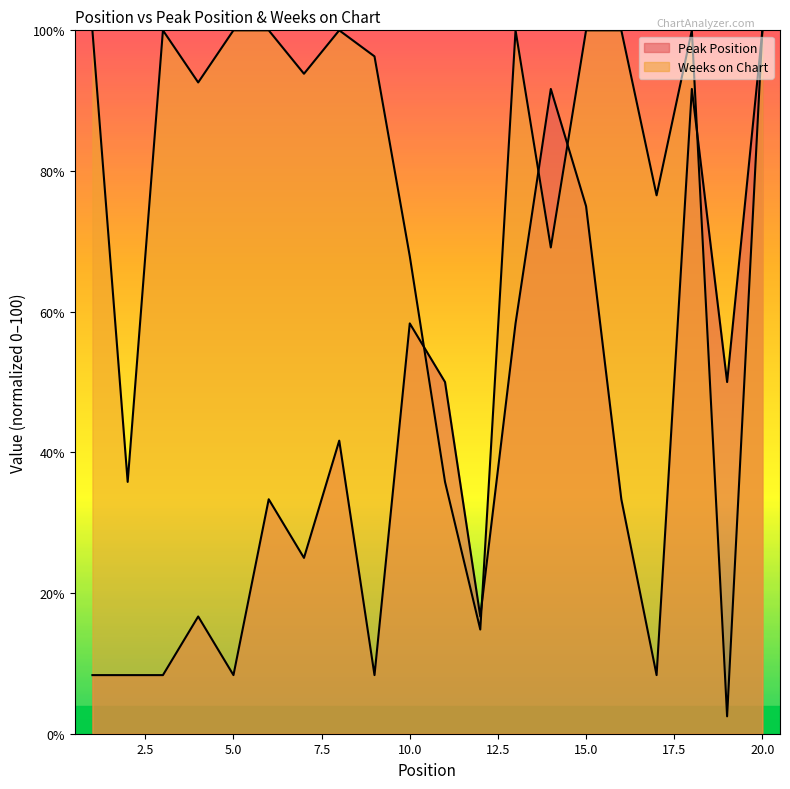

What is the lowest value of the Weeks on Chart series?

2.5